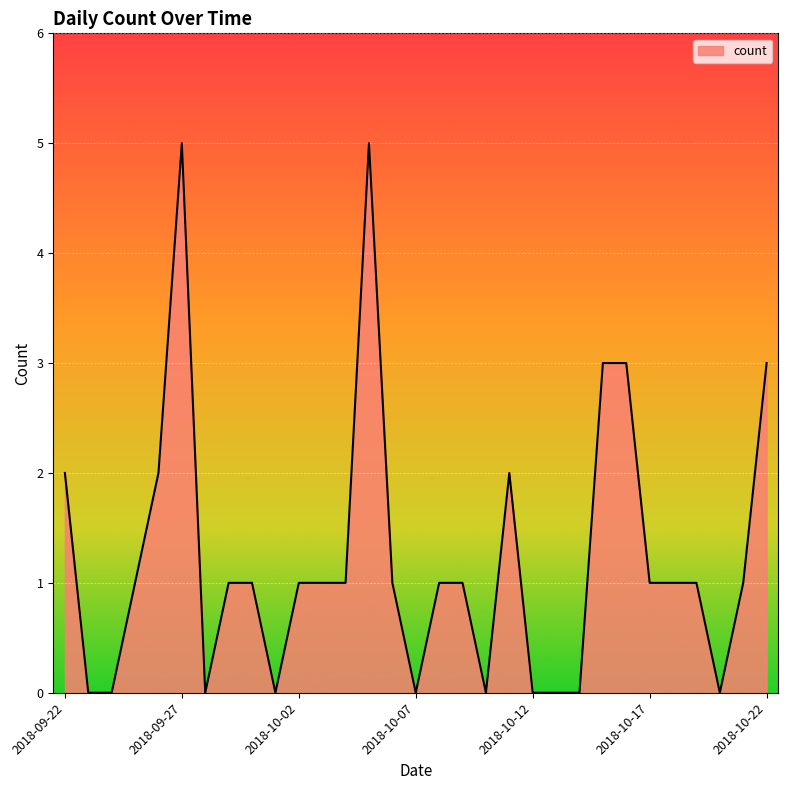

What is the greatest value displayed?

5